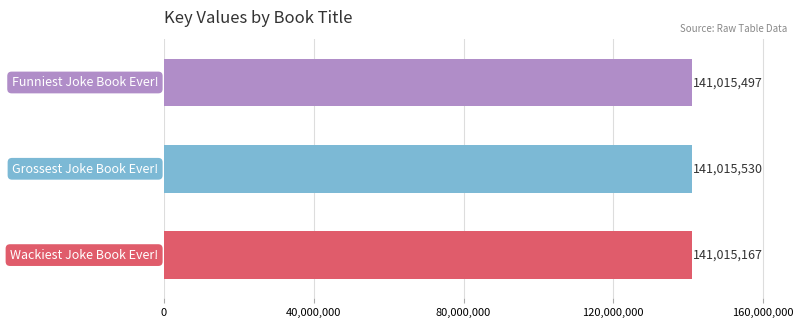

What is the average value?

141015398